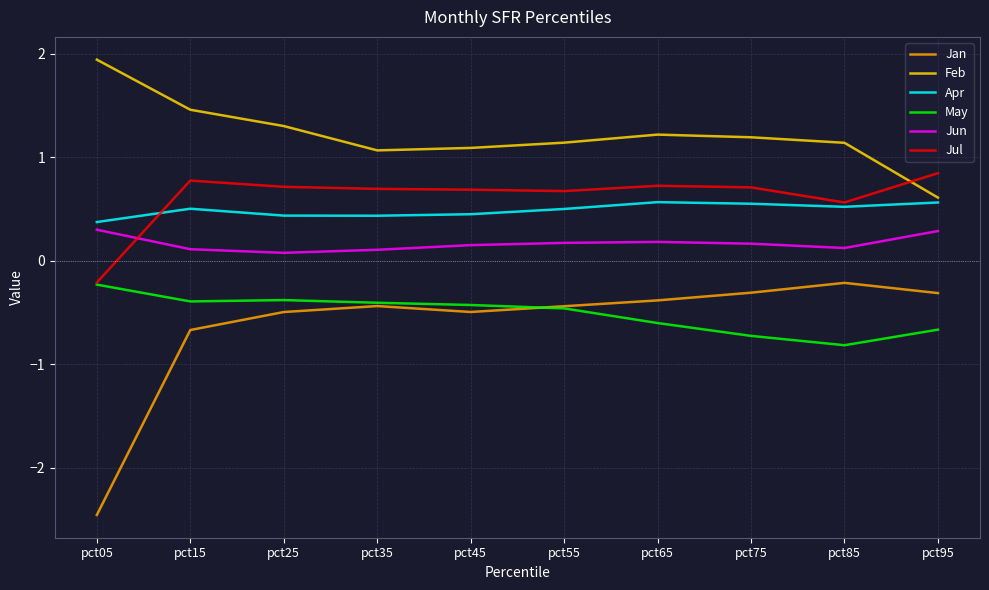

The May series shows -0.3 at pct55. True or false?

False